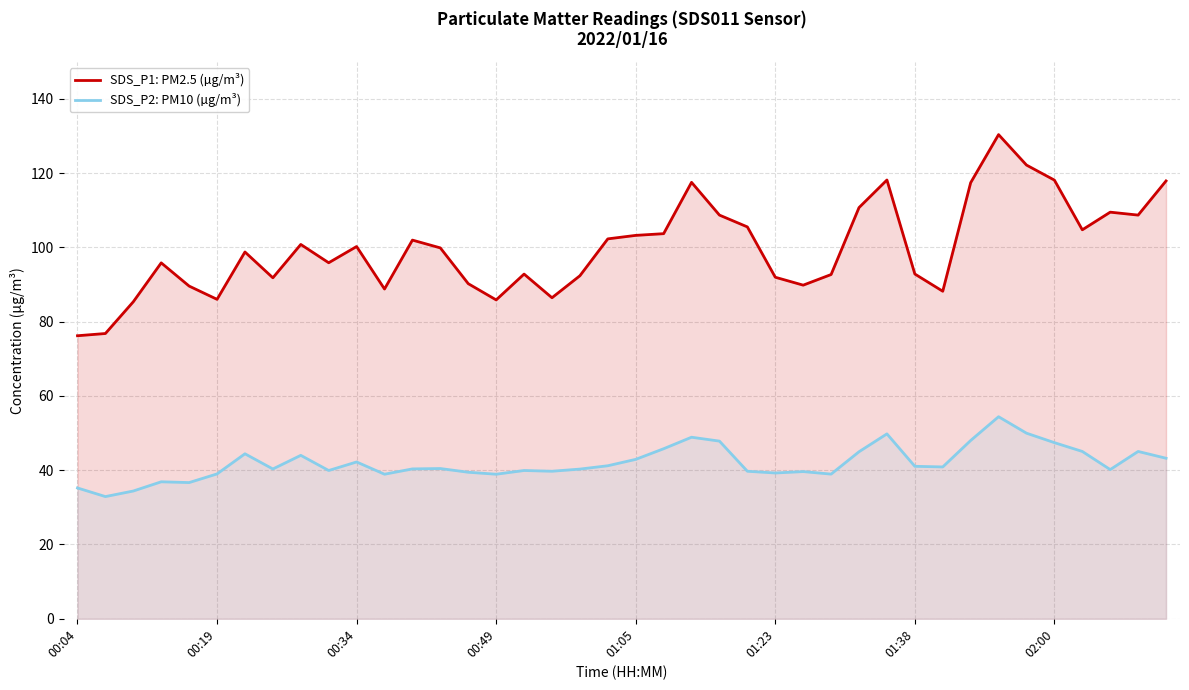

Is it true that SDS_P2: PM10 (µg/m³) equals 12.3 at 01:05?

False